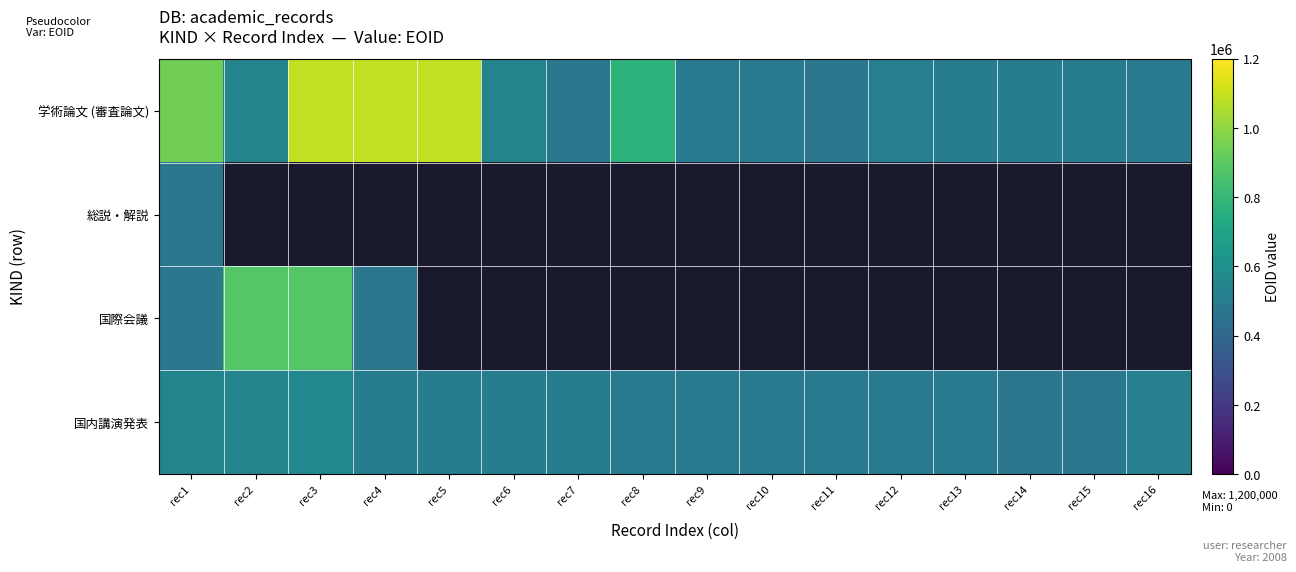

What is the difference between the highest and lowest values at rec7?

33161.0